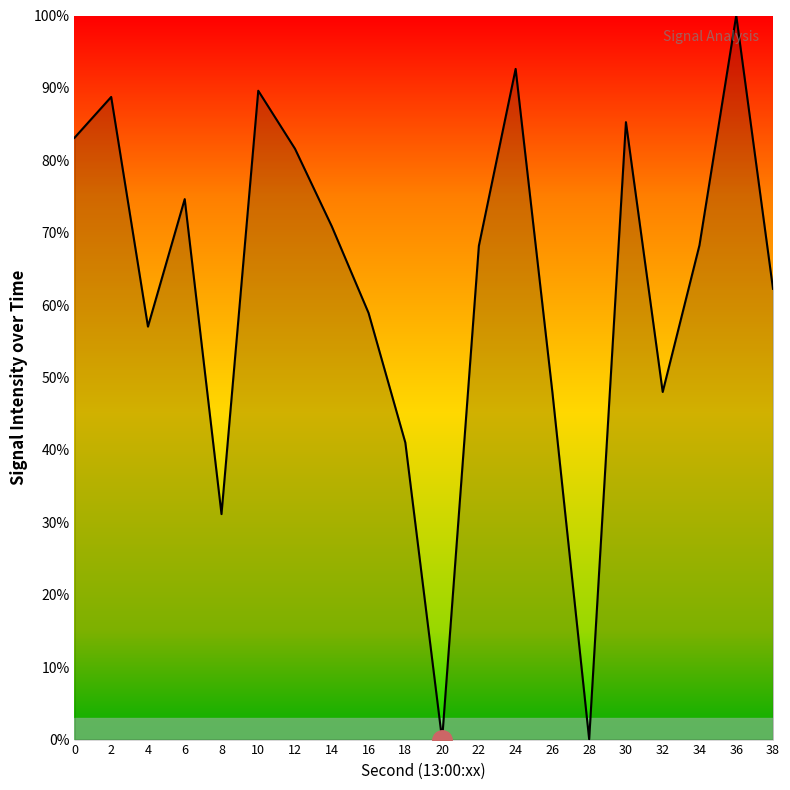

At which category does the chart reach its peak across all series?

36